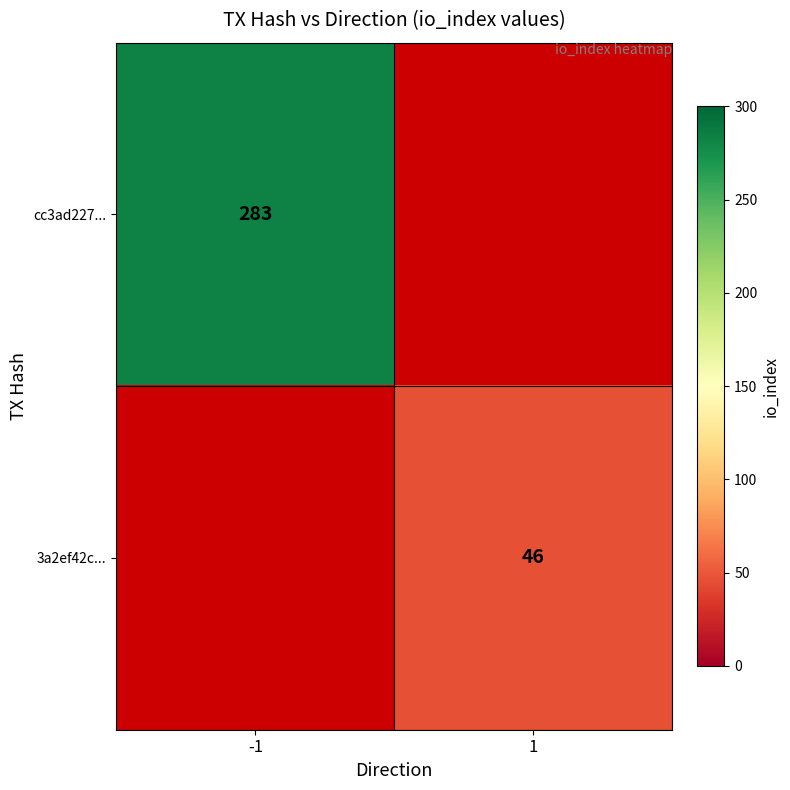

Is the value of 3a2ef42c... at 1 greater than the value of cc3ad227... at -1?

No